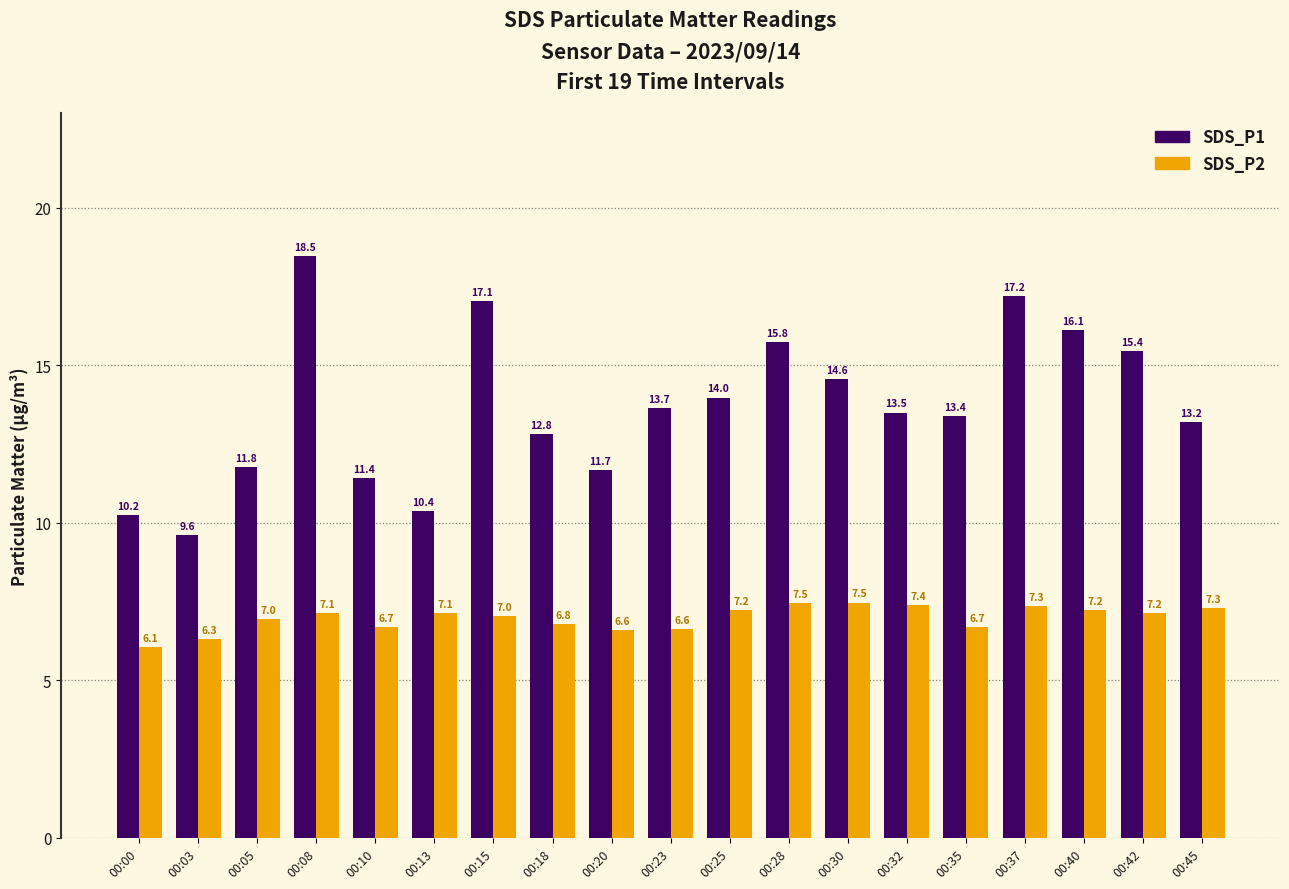

What is the greatest value displayed?

18.5